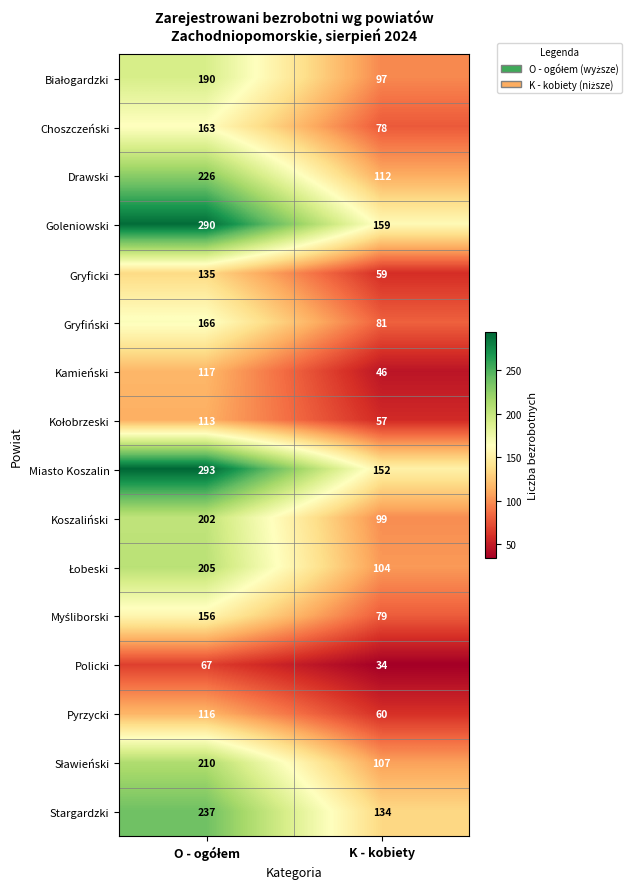

Which label corresponds to the smallest value in the chart?

K - kobiety